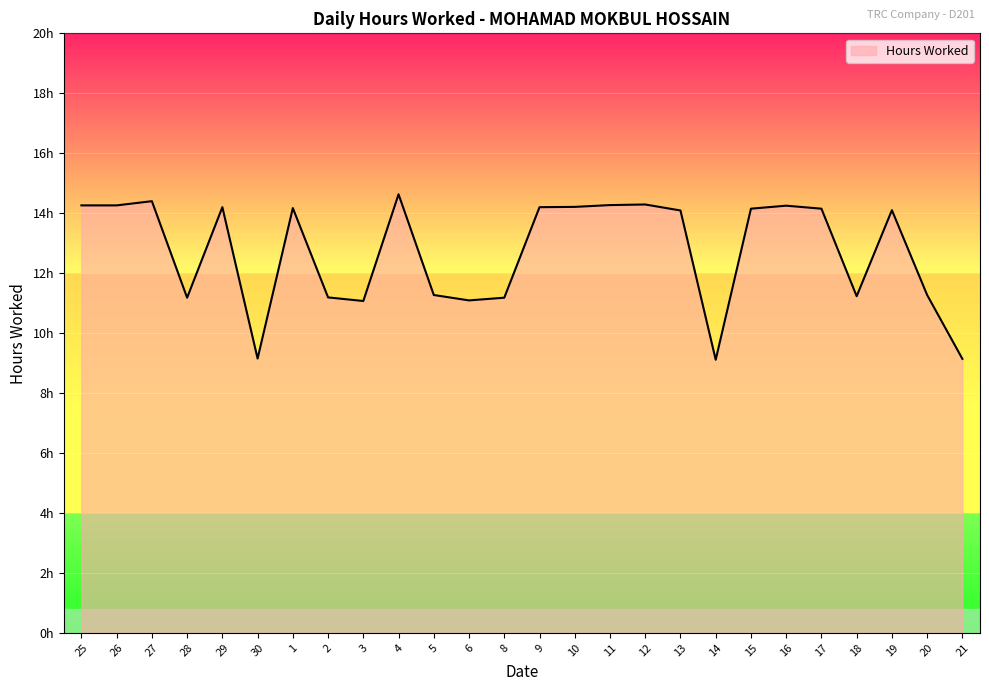

Where is the data nearest to the value 11?

3